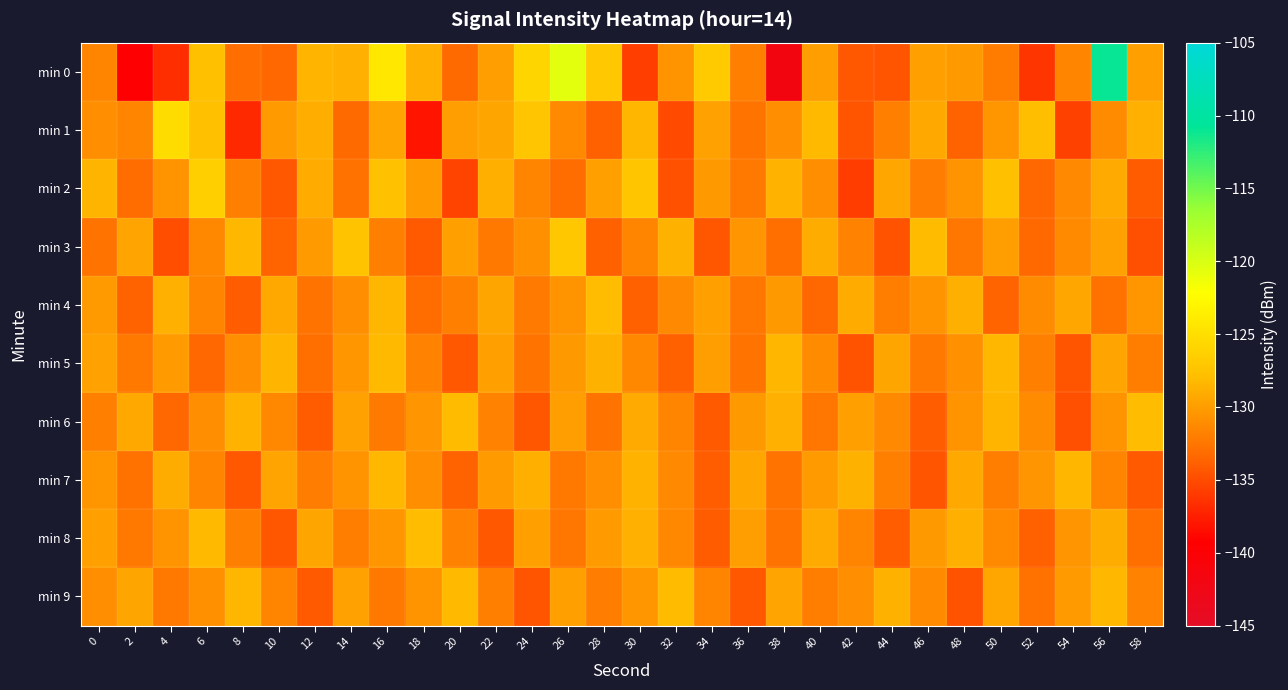

Reading left to right, transcribe all the data shown in this chart.

min 0: 0=-131.6	2=-139.4	4=-136.7	6=-127.8	8=-133.0	10=-133.4	12=-128.5	14=-128.8	16=-124.3	18=-128.8	20=-133.2	22=-130.0	24=-125.9	26=-120.6	28=-127.0	30=-135.8	32=-130.6	34=-126.7	36=-131.9	38=-141.7	40=-129.9	42=-134.4	44=-134.5	46=-129.8	48=-130.3	50=-132.1	52=-136.3	54=-131.5	56=-110.9	58=-129.9
min 1: 0=-130.9	2=-131.6	4=-125.3	6=-127.7	8=-136.9	10=-130.1	12=-129.0	14=-133.3	16=-129.5	18=-138.1	20=-130.0	22=-129.5	24=-127.3	26=-131.2	28=-133.8	30=-128.4	32=-135.1	34=-129.7	36=-132.6	38=-130.9	40=-128.2	42=-134.5	44=-131.8	46=-129.3	48=-133.7	50=-130.4	52=-127.9	54=-135.6	56=-131.1	58=-128.8
min 2: 0=-128.5	2=-133.2	4=-130.7	6=-126.4	8=-131.9	10=-134.3	12=-129.1	14=-132.8	16=-127.6	18=-130.2	20=-135.4	22=-128.9	24=-131.5	26=-133.1	28=-129.8	30=-127.2	32=-134.7	34=-130.3	36=-132.4	38=-128.6	40=-131.0	42=-135.8	44=-129.4	46=-132.1	48=-130.6	50=-127.8	52=-133.5	54=-131.3	56=-129.2	58=-134.1
min 3: 0=-132.7	2=-129.6	4=-134.9	6=-131.4	8=-128.3	10=-133.6	12=-130.1	14=-127.5	16=-131.8	18=-134.2	20=-129.9	22=-132.3	24=-130.8	26=-127.1	28=-133.9	30=-131.6	32=-128.7	34=-134.4	36=-130.5	38=-132.9	40=-129.0	42=-131.7	44=-134.6	46=-128.1	48=-132.5	50=-130.0	52=-133.3	54=-131.2	56=-129.7	58=-134.8
min 4: 0=-130.2	2=-133.7	4=-128.8	6=-131.5	8=-134.0	10=-129.3	12=-132.6	14=-130.9	16=-128.4	18=-133.1	20=-131.8	22=-129.5	24=-132.2	26=-130.7	28=-128.0	30=-133.8	32=-131.3	34=-129.8	36=-132.5	38=-130.3	40=-133.4	42=-129.1	44=-132.0	46=-130.6	48=-128.9	50=-133.6	52=-131.1	54=-129.4	56=-132.8	58=-130.4
min 5: 0=-129.7	2=-132.4	4=-130.1	6=-133.5	8=-131.0	10=-128.5	12=-132.9	14=-130.4	16=-128.2	18=-131.7	20=-134.3	22=-129.8	24=-132.6	26=-130.3	28=-128.7	30=-131.4	32=-133.9	34=-130.0	36=-132.7	38=-128.4	40=-131.1	42=-134.6	44=-129.5	46=-132.3	48=-130.8	50=-128.3	52=-131.9	54=-134.5	56=-129.6	58=-132.0
min 6: 0=-131.8	2=-129.3	4=-133.5	6=-130.9	8=-128.6	10=-131.4	12=-134.1	14=-129.7	16=-132.2	18=-130.5	20=-128.1	22=-131.7	24=-134.4	26=-130.0	28=-132.7	30=-129.2	32=-131.6	34=-134.2	36=-130.3	38=-128.8	40=-132.5	42=-129.9	44=-131.3	46=-134.0	48=-130.6	50=-128.5	52=-131.1	54=-134.8	56=-130.7	58=-128.0
min 7: 0=-130.4	2=-132.8	4=-129.0	6=-131.5	8=-134.3	10=-129.6	12=-132.1	14=-130.7	16=-128.3	18=-131.0	20=-133.7	22=-130.2	24=-128.9	26=-132.4	28=-130.9	30=-128.6	32=-131.3	34=-134.0	36=-129.4	38=-132.6	40=-130.1	42=-128.7	44=-131.8	46=-134.5	48=-129.3	50=-132.0	52=-130.5	54=-128.4	56=-131.6	58=-134.2
min 8: 0=-129.8	2=-132.3	4=-130.6	6=-128.2	8=-131.9	10=-134.4	12=-129.5	14=-132.0	16=-130.4	18=-128.0	20=-131.7	22=-134.3	24=-129.8	26=-132.5	28=-130.2	30=-128.8	32=-131.4	34=-134.1	36=-130.0	38=-132.7	40=-129.2	42=-131.6	44=-134.0	46=-130.3	48=-128.9	50=-131.2	52=-133.8	54=-130.5	56=-129.0	58=-132.9
min 9: 0=-131.0	2=-129.5	4=-132.4	6=-130.8	8=-128.4	10=-131.6	12=-134.2	14=-129.7	16=-132.3	18=-130.6	20=-128.2	22=-131.8	24=-134.5	26=-129.9	28=-132.1	30=-130.4	32=-128.1	34=-131.5	36=-134.3	38=-129.6	40=-132.0	42=-130.9	44=-128.7	46=-131.2	48=-134.6	50=-129.4	52=-132.8	54=-130.1	56=-128.3	58=-131.7